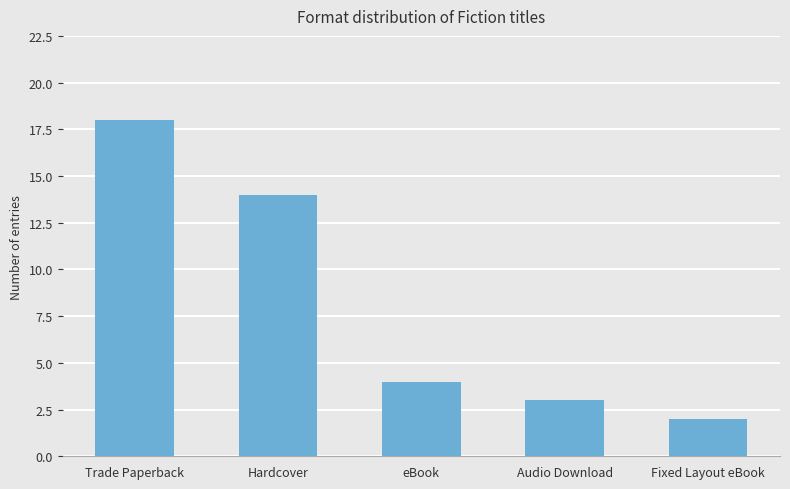

What value does the data have at Hardcover?

14